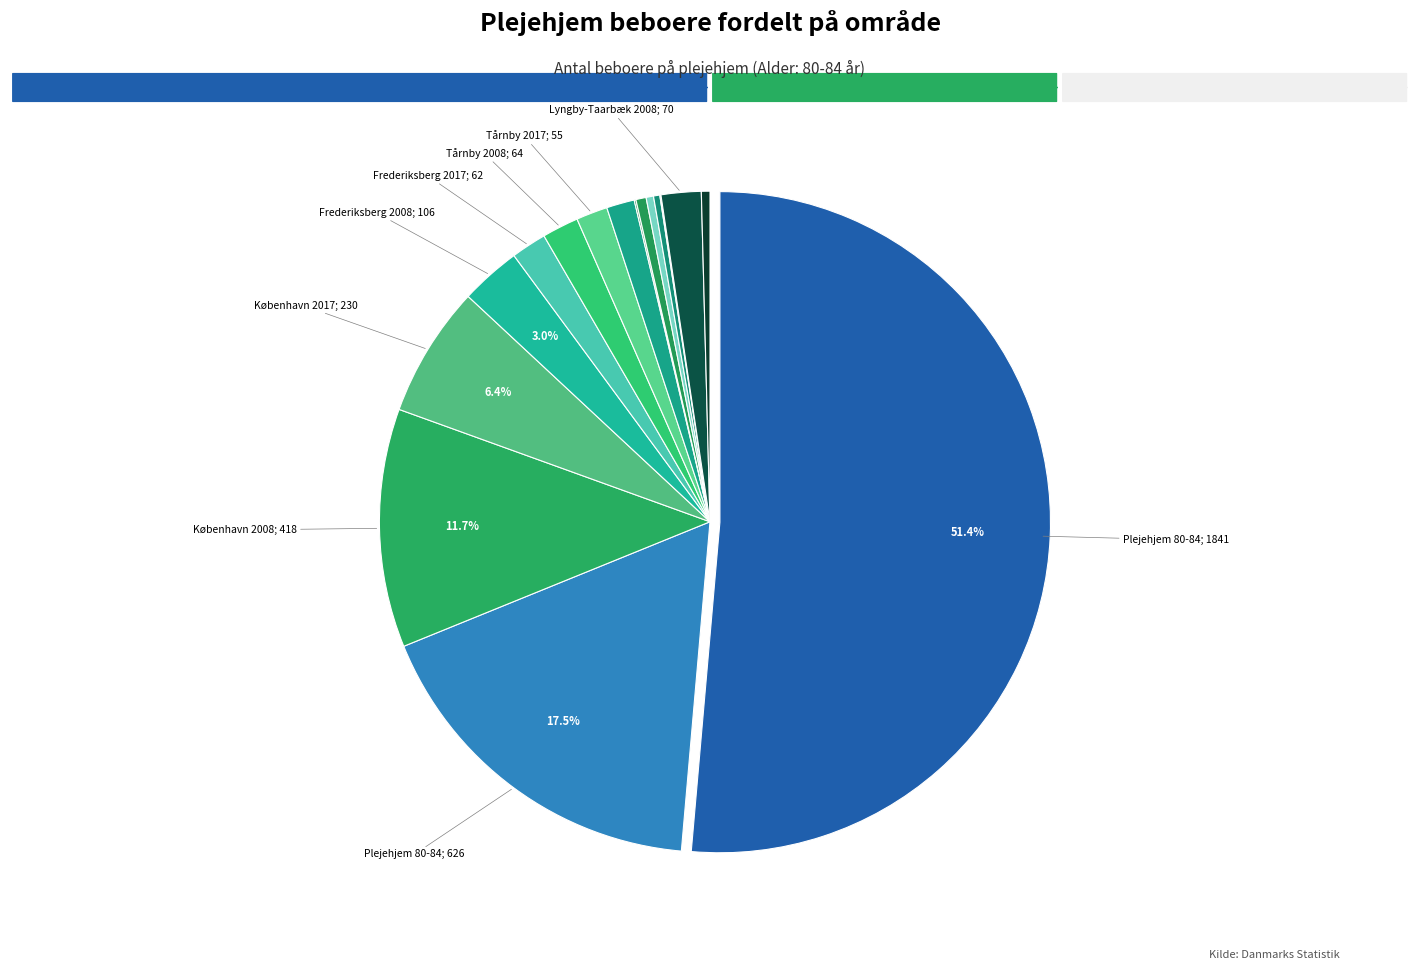

What is the largest slice in the pie chart?

Plejehjem 80-84
(Hele landet 2008)